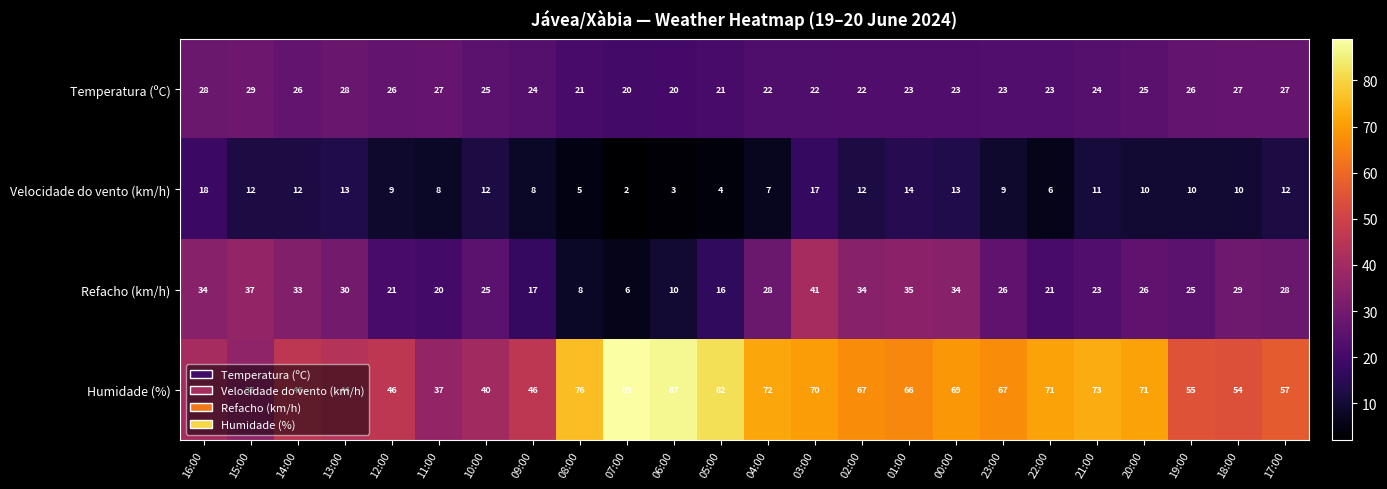

Which series has the largest total across all categories?

Humidade (%)